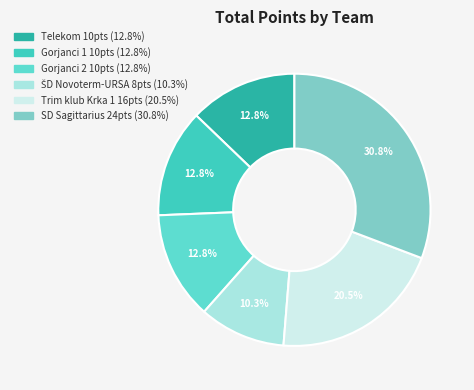

Combined, do Gorjanci 1 and SD Sagittarius account for over 50%?

No